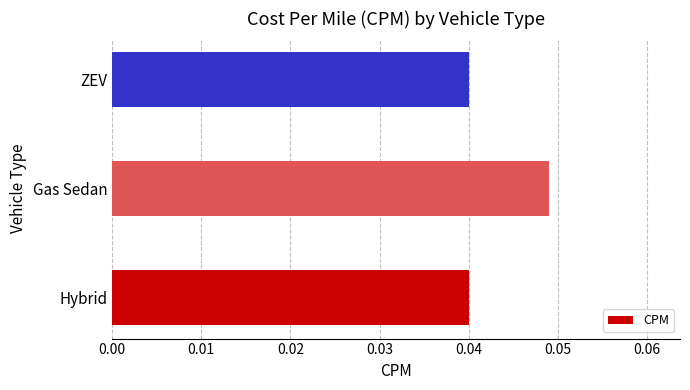

Count the values in the range 0 to 1.

3